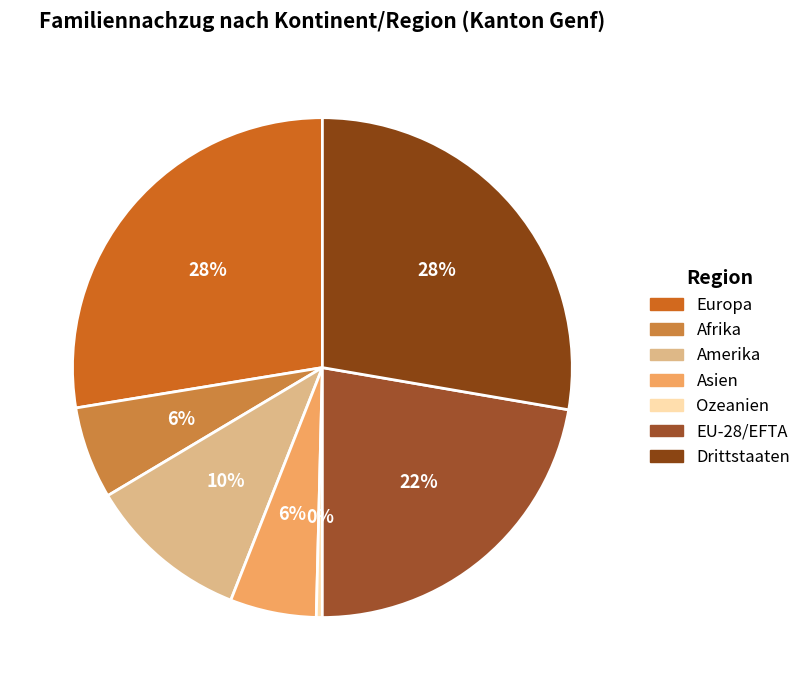

Count the number of slices in the pie.

7